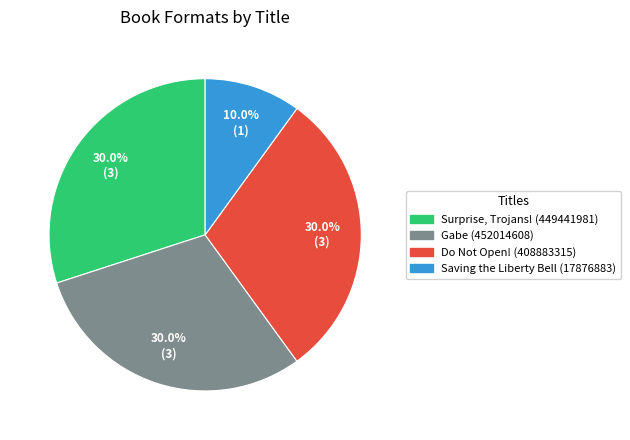

Does Surprise, Trojans! (449441981) represent more than half of the total?

No